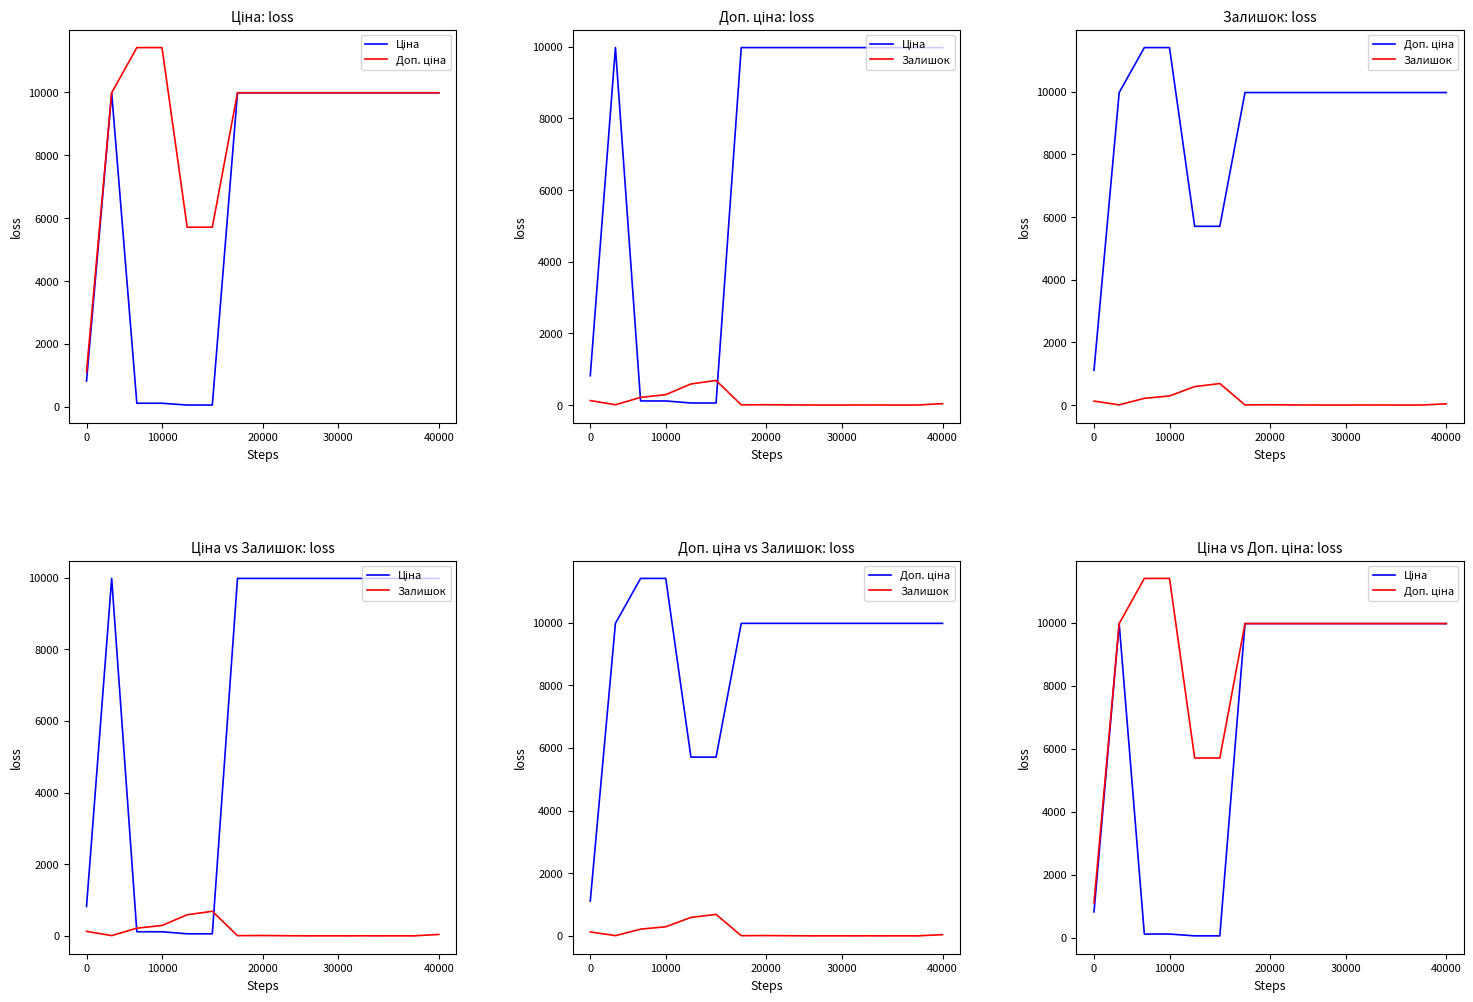

Does the chart display data point markers on the line(s)?

No